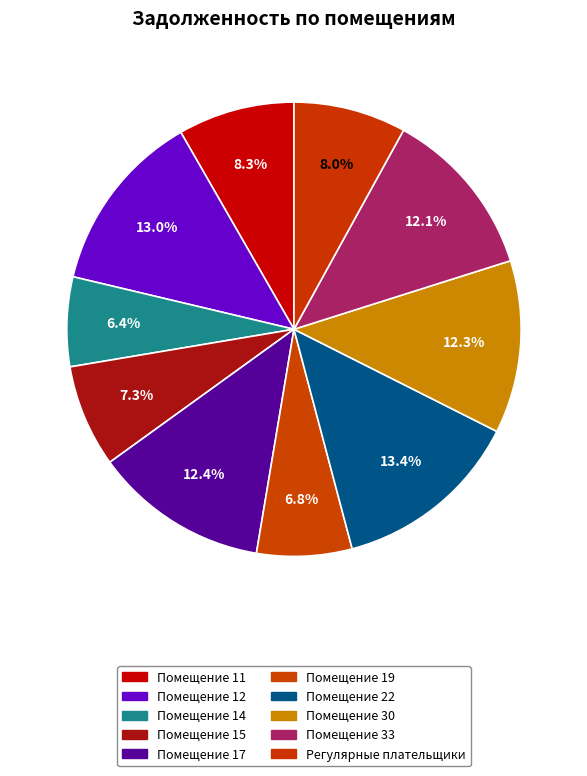

Count the number of slices in the pie.

10